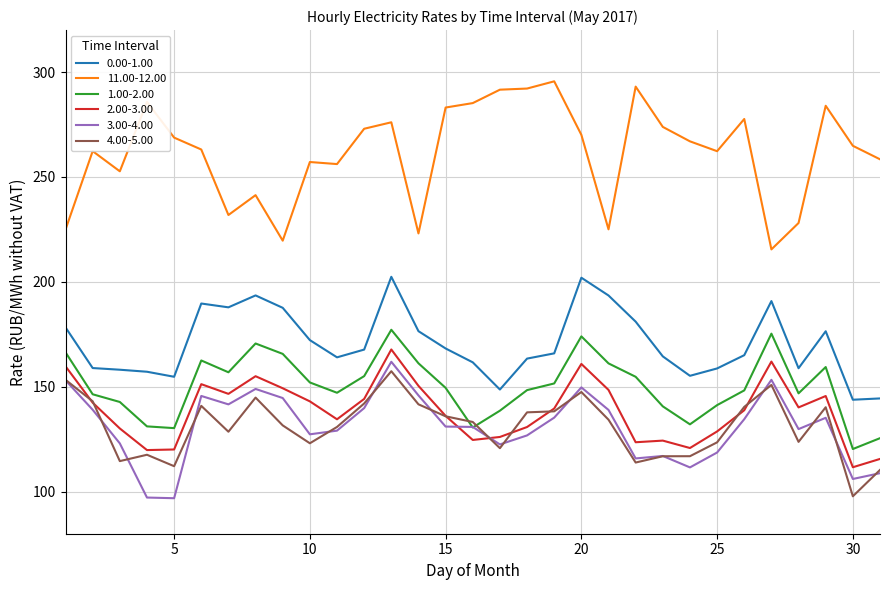

Which series has the largest total across all categories?

11.00-12.00